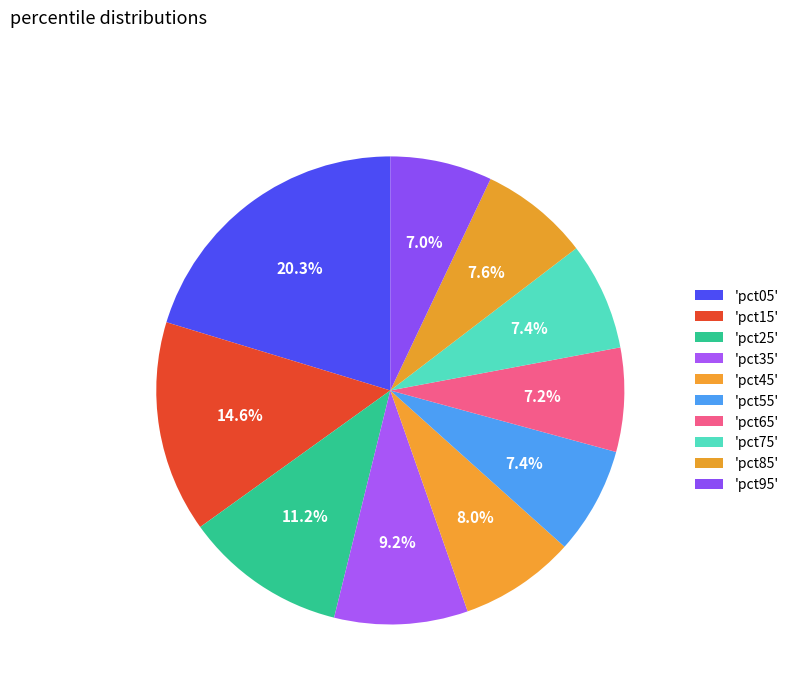

How many slices are in this pie chart?

10